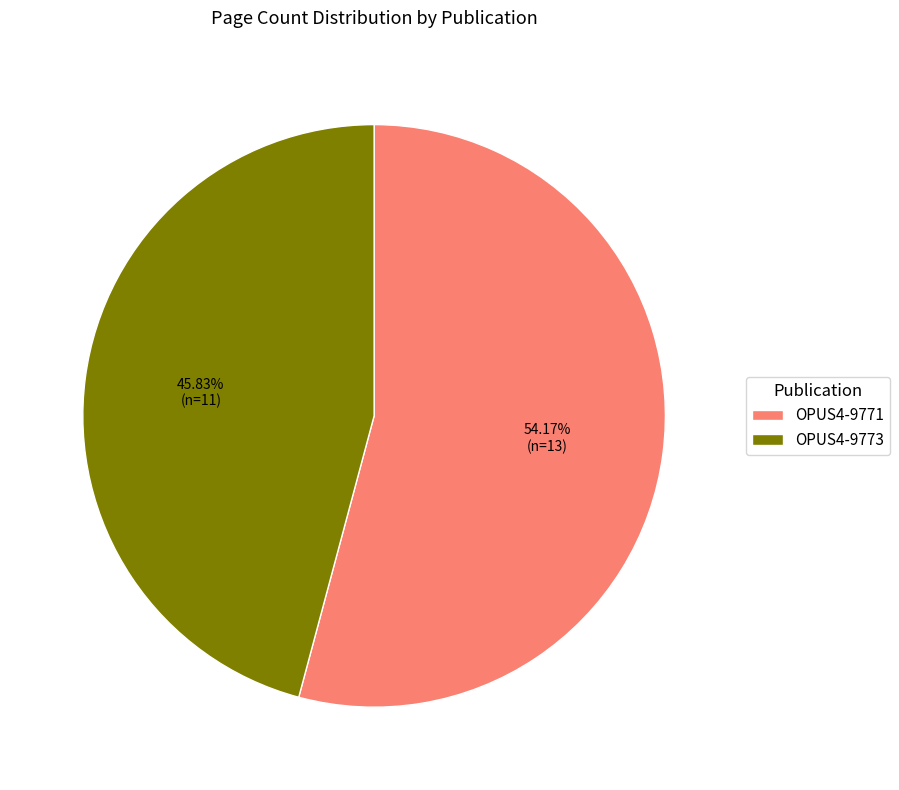

How many slices are in this pie chart?

2